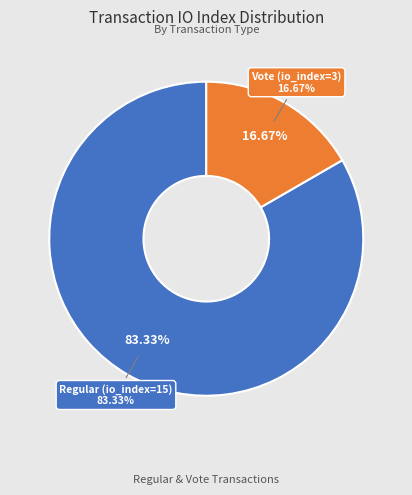

Is there any slice that represents more than half of the pie?

Yes